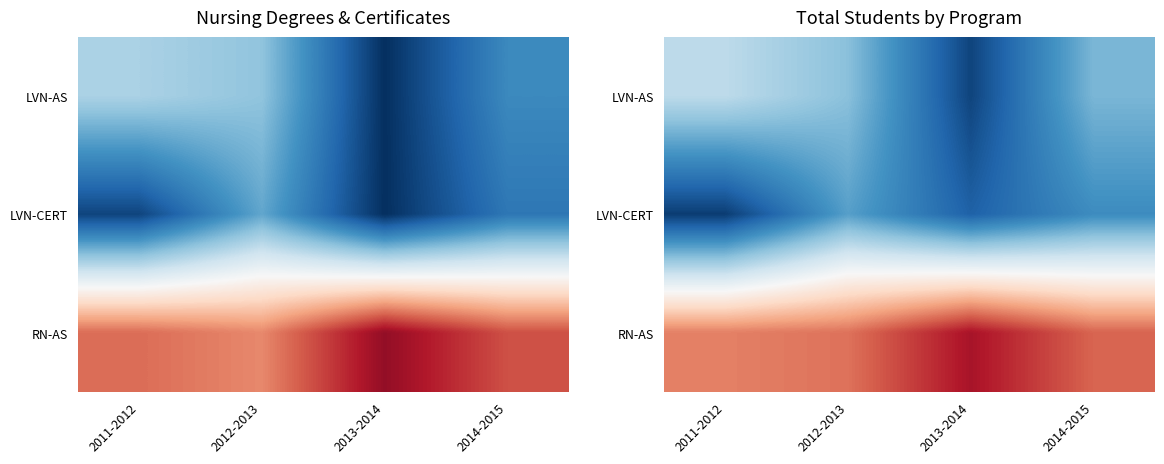

What is the difference between the second highest and second lowest values in the LVN-CERT series?

4.6